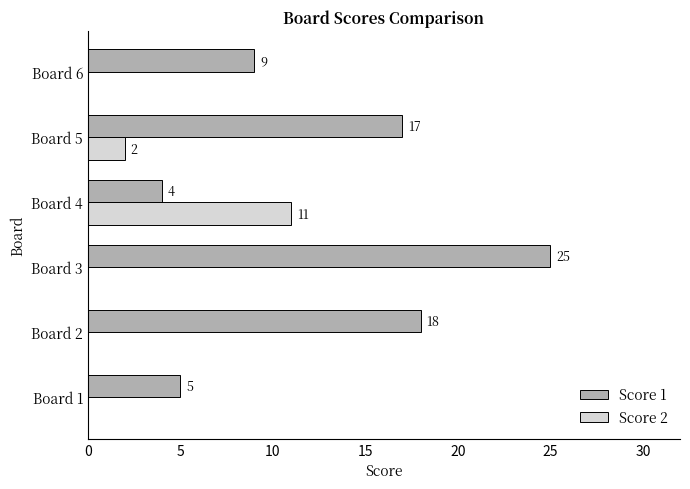

Between Board 3 and Board 6, which series saw the biggest shift?

Score 1